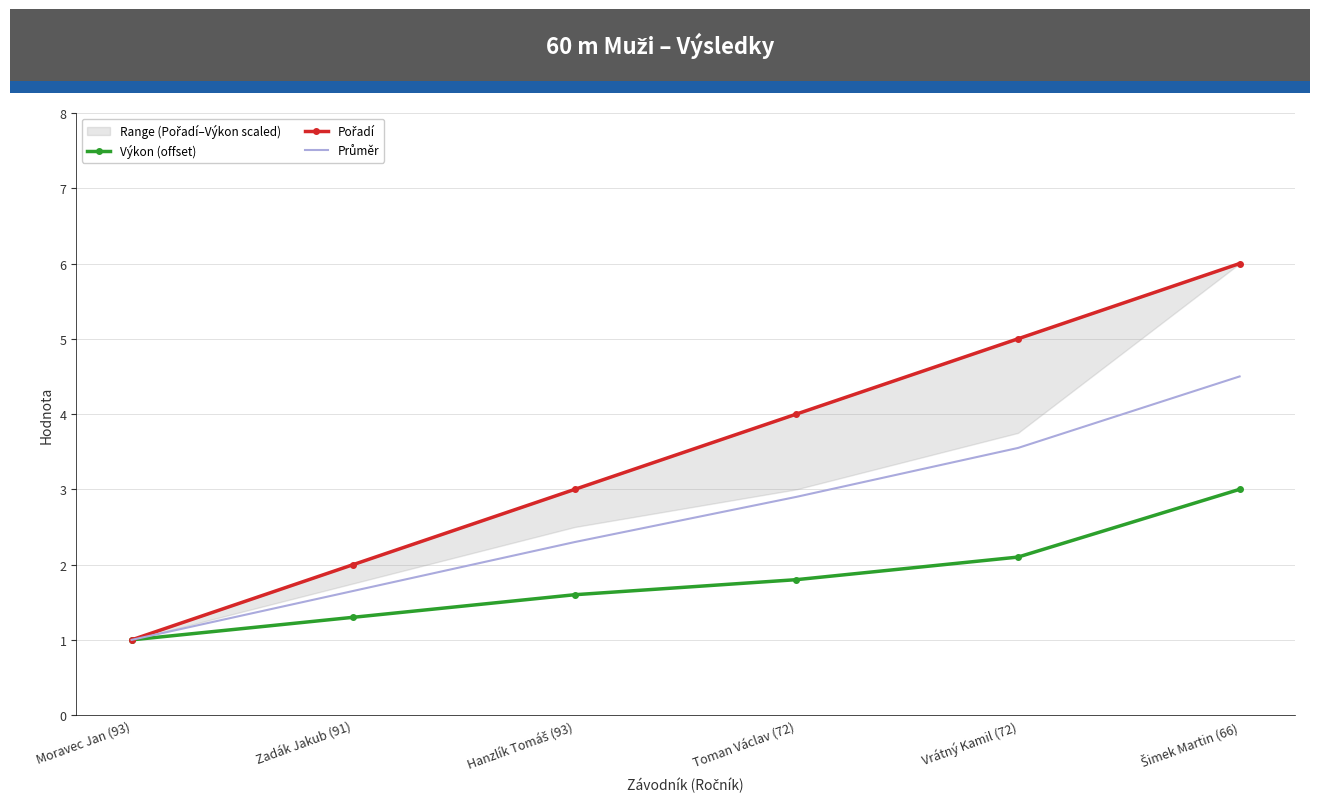

What is the difference between the Průměr values at Moravec Jan (93) and Vrátný Kamil (72)?

2.5